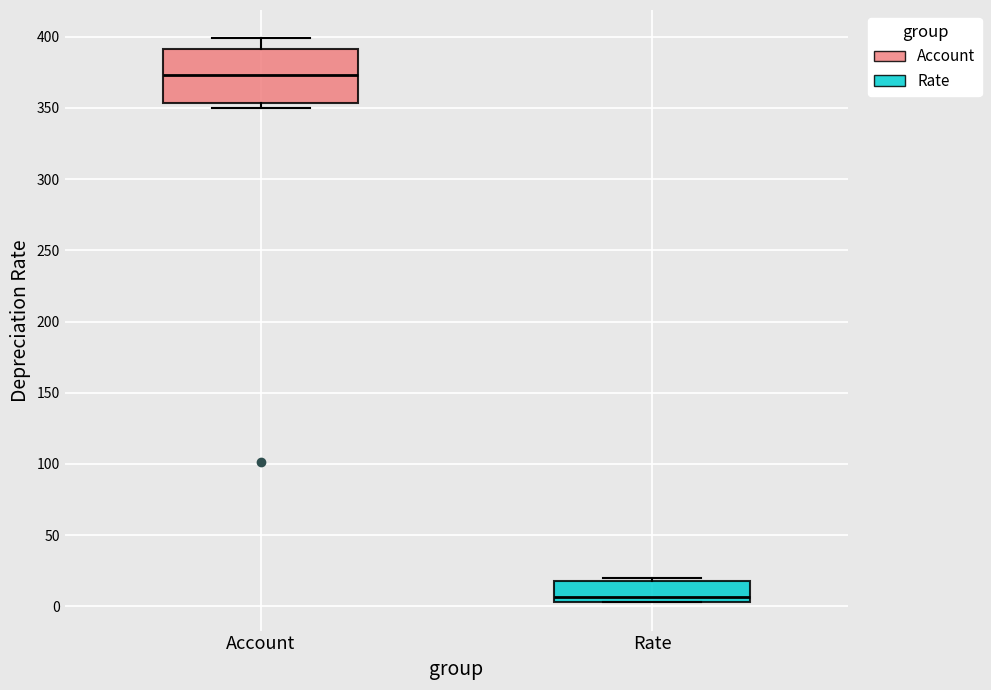

Reading left to right, read every box against the y-axis: the position of its median line, the range the box covers, and the ends of its whiskers. The values are not printed on the chart, so give them approximately, as read against the axis.

Account: median 375, box 355 to 390, whiskers 350 to 400
Rate: median 5 (just above the box's lower edge), box 5 to 20, whiskers 5 to 20 (just above the box's upper edge)